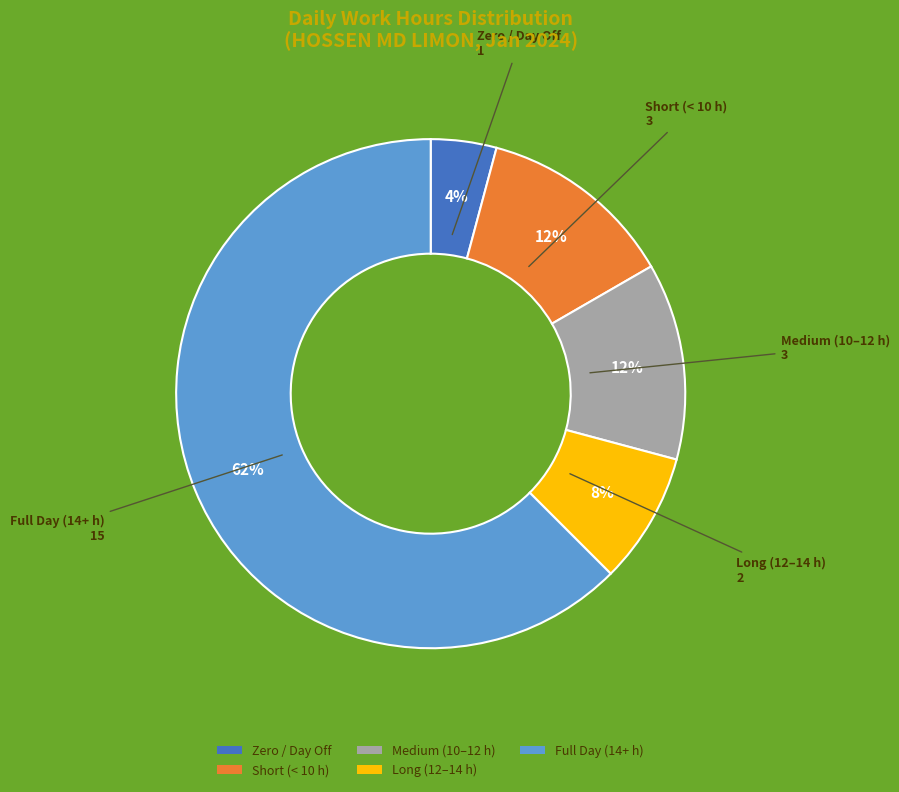

True or false: Short (< 10 h) accounts for 24% of the total.

False